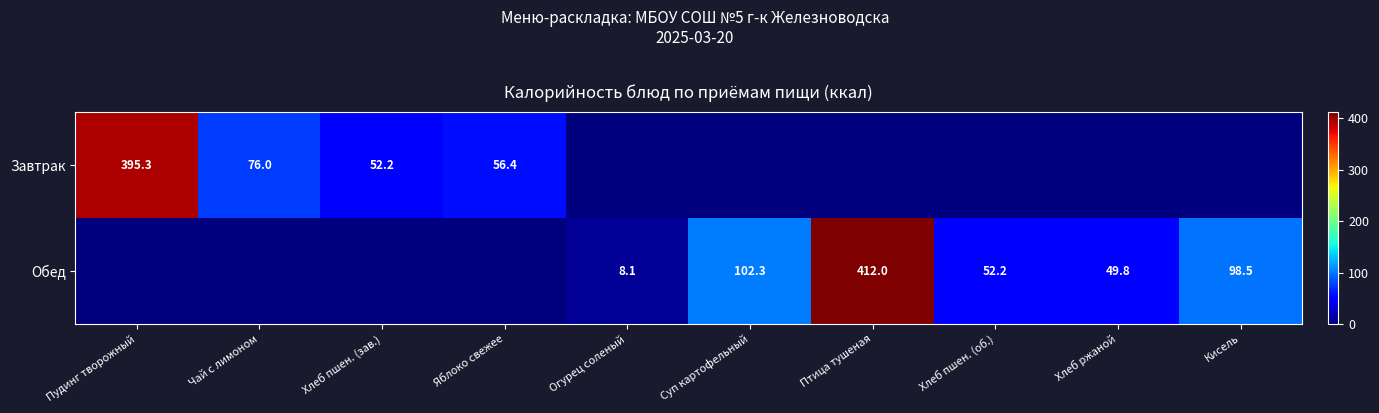

What is the sum of the Обед values at Кисель and Птица тушеная?

510.5